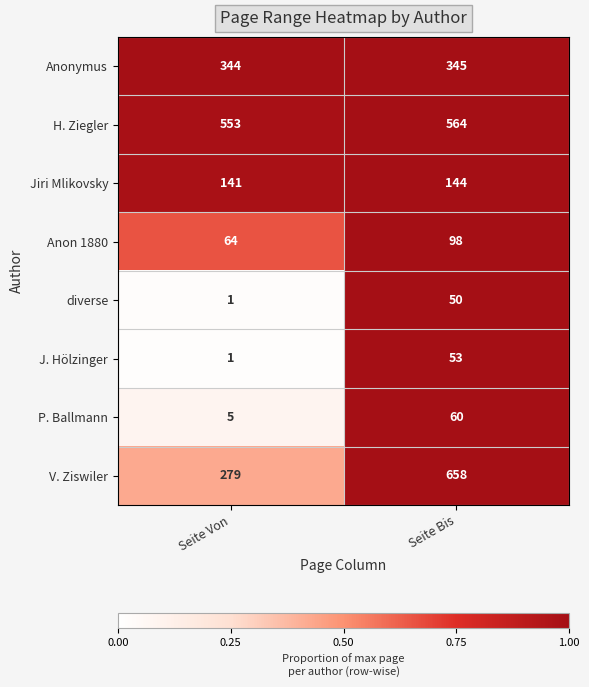

What is the difference between the highest and lowest values at Seite Von?

552